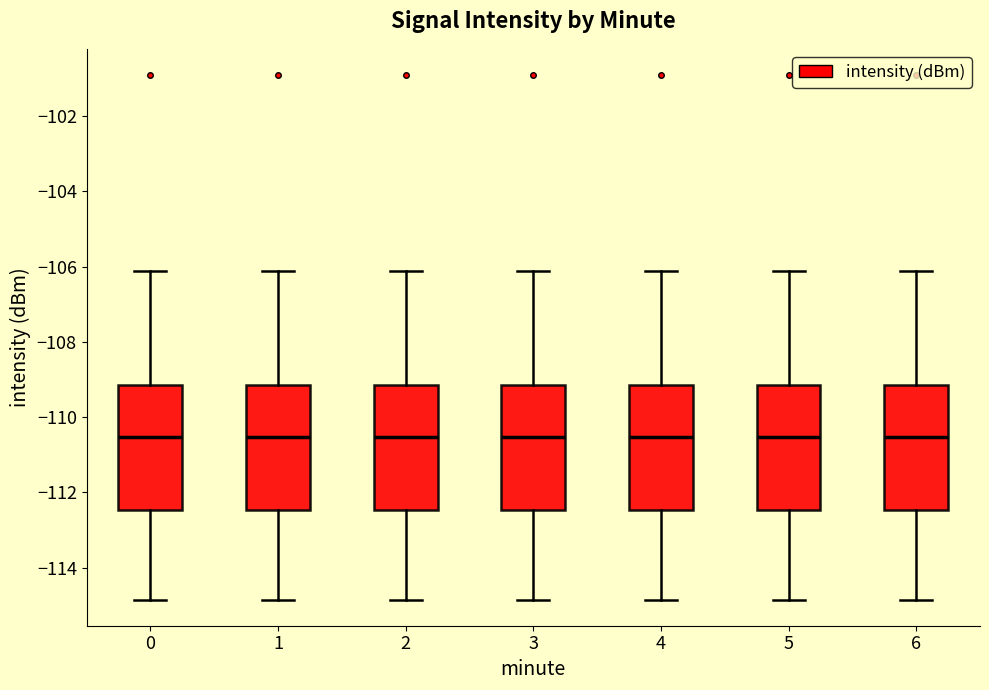

Reading left to right, transcribe this box plot: for each box, give where its median line is, the range the box spans, and where its two whiskers end, as read against the y-axis. The values are not printed on the chart, so give them approximately, as read against the axis.

0: median -110.6, box -112.4 to -109.2, whiskers -114.8 to -106.2
1: median -110.6, box -112.4 to -109.2, whiskers -114.8 to -106.2
2: median -110.6, box -112.4 to -109.2, whiskers -114.8 to -106.2
3: median -110.6, box -112.4 to -109.2, whiskers -114.8 to -106.2
4: median -110.6, box -112.4 to -109.2, whiskers -114.8 to -106.2
5: median -110.6, box -112.4 to -109.2, whiskers -114.8 to -106.2
6: median -110.6, box -112.4 to -109.2, whiskers -114.8 to -106.2